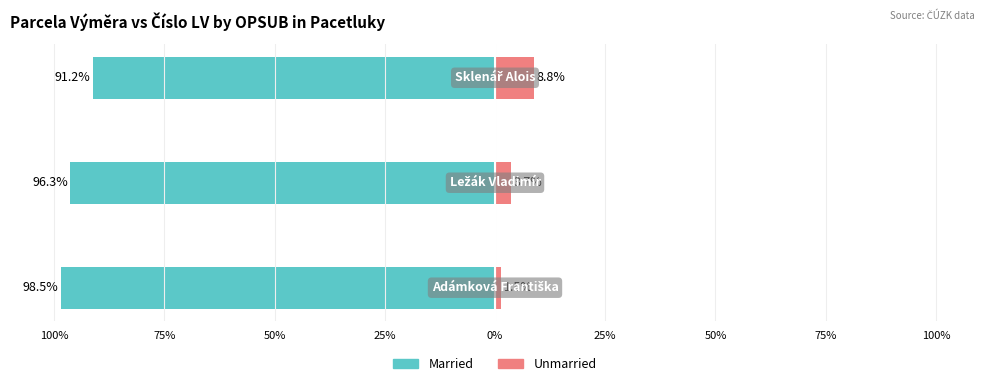

What is the difference between the maximum and minimum values in the Unmarried series?

7.4